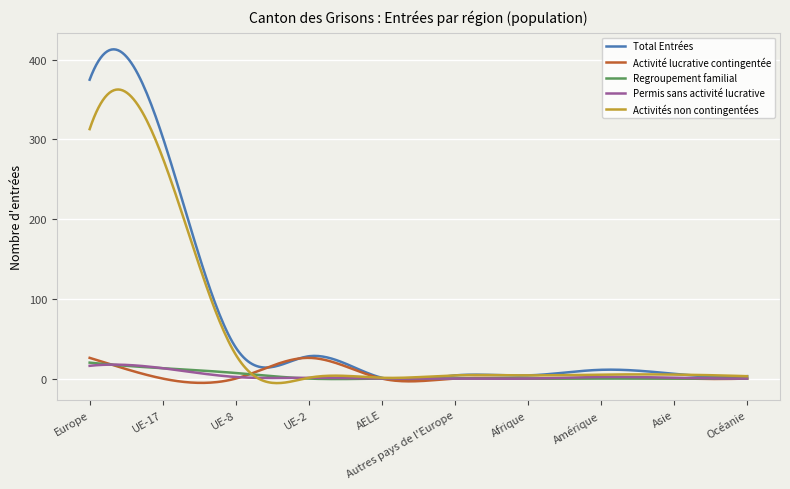

Which series has the largest range (max minus min)?

Total Entrées